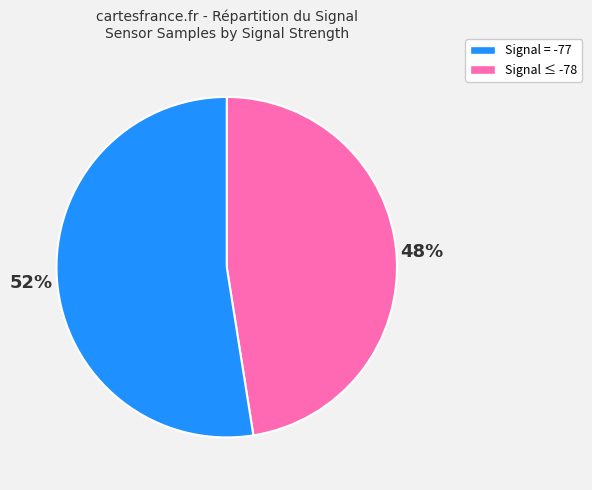

Is there any slice that represents more than half of the pie?

Yes